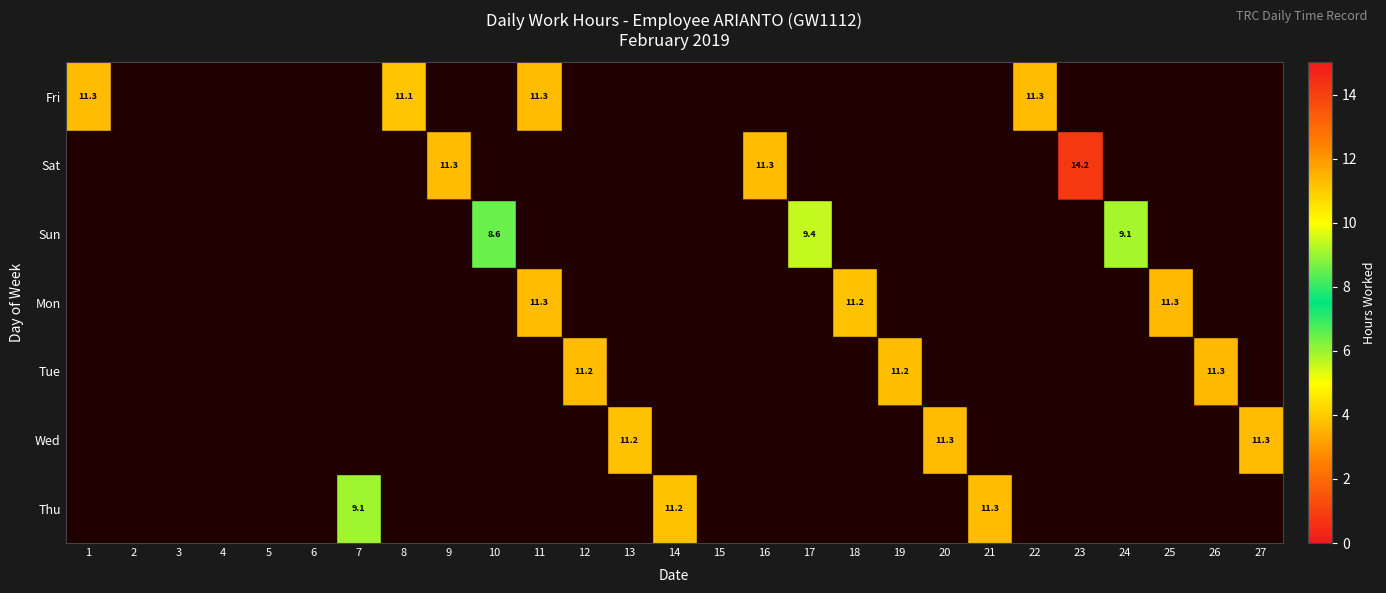

The Sat series shows 14.2 at 23. True or false?

True